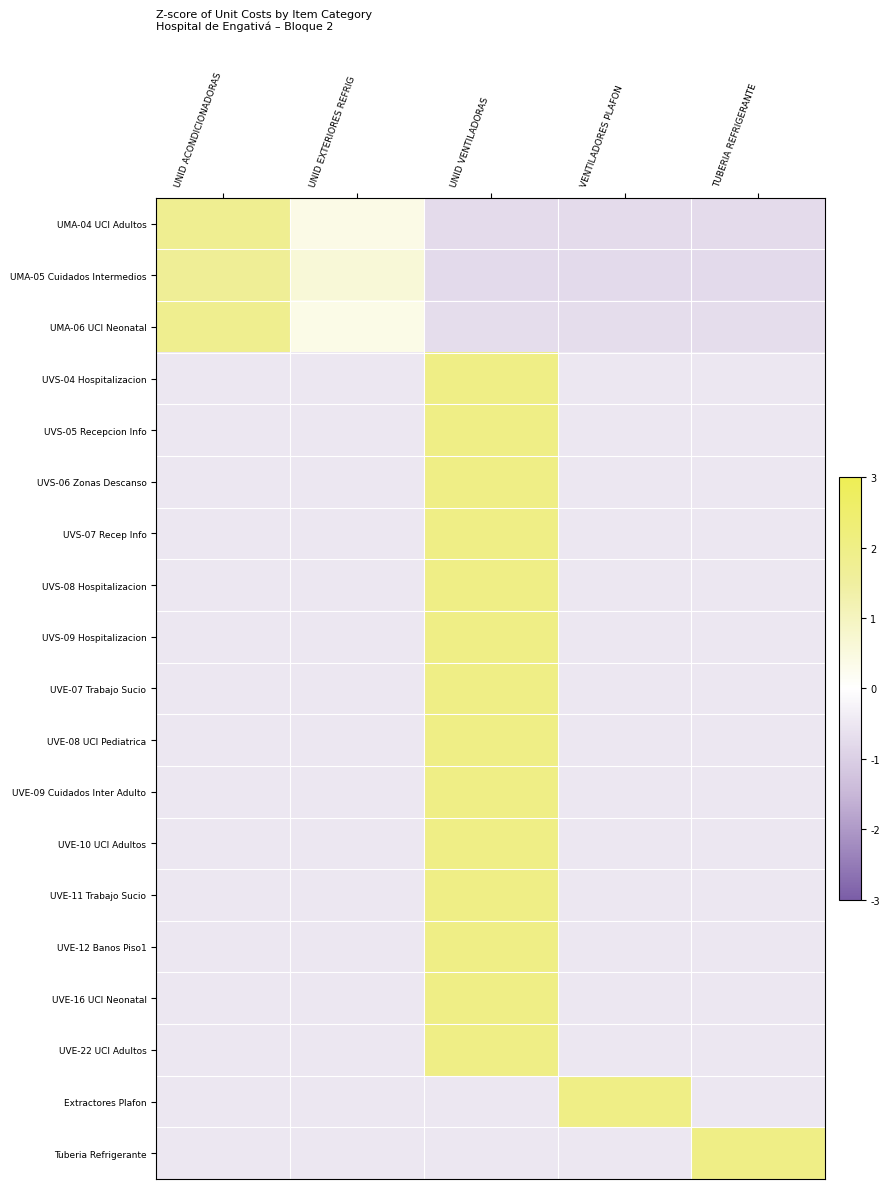

At how many categories does at least one series exceed 0?

5